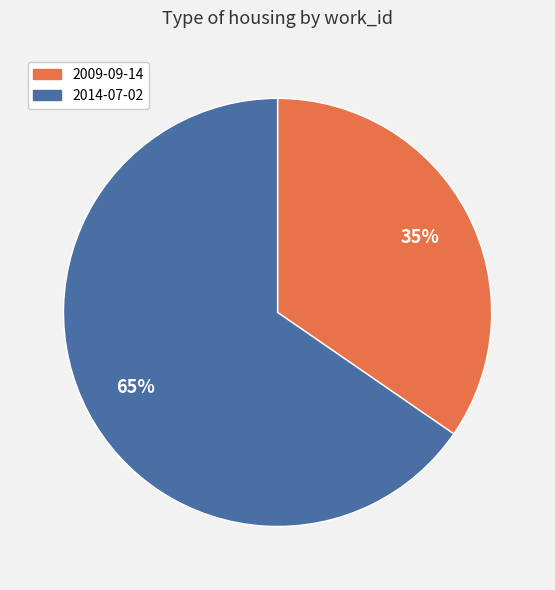

To the nearest percent, what is the combined percentage of 2014-07-02 and 2009-09-14?

100%